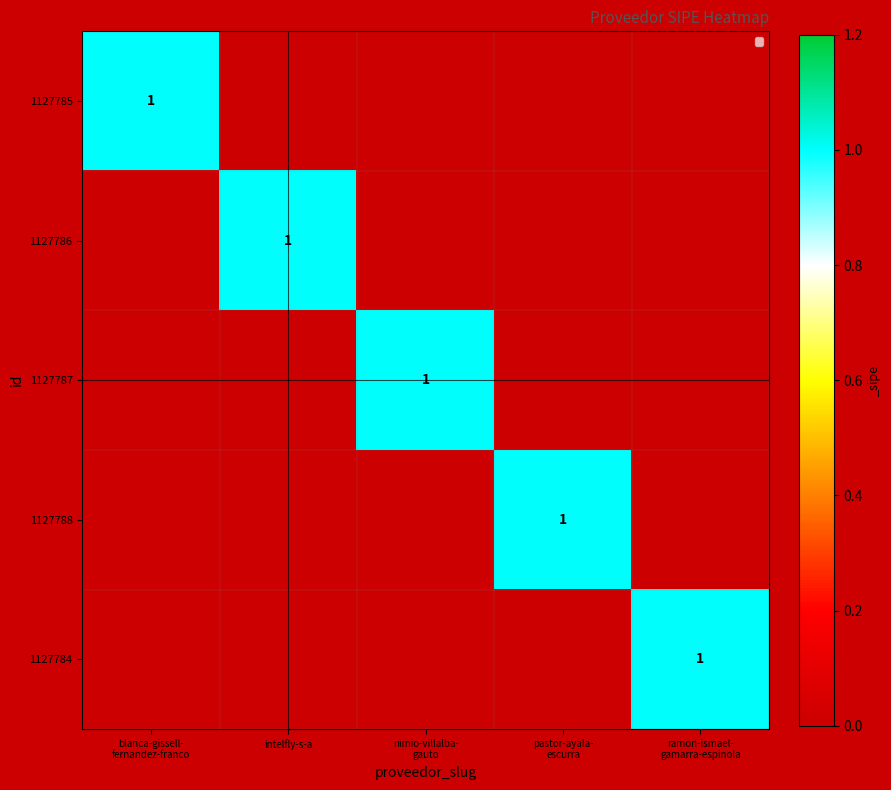

At which category is the sum across all series the highest?

blanca-gissell-
fernandez-franco